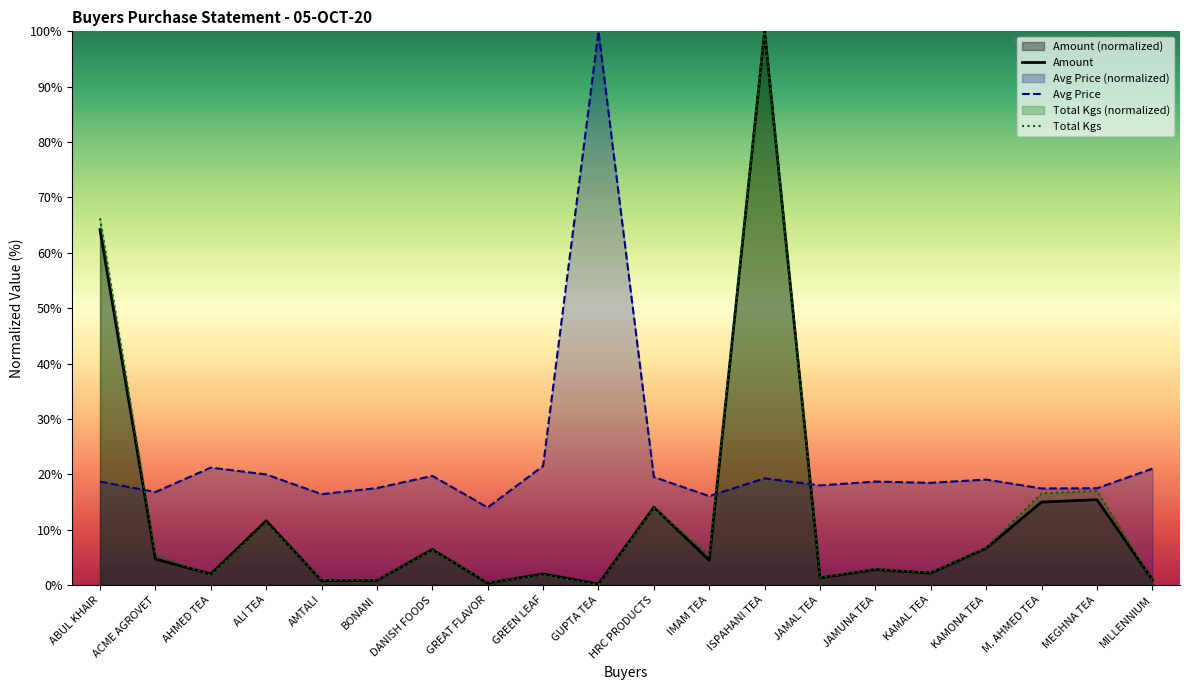

Where is Total Kgs nearest to the value 50?

ABUL KHAIR